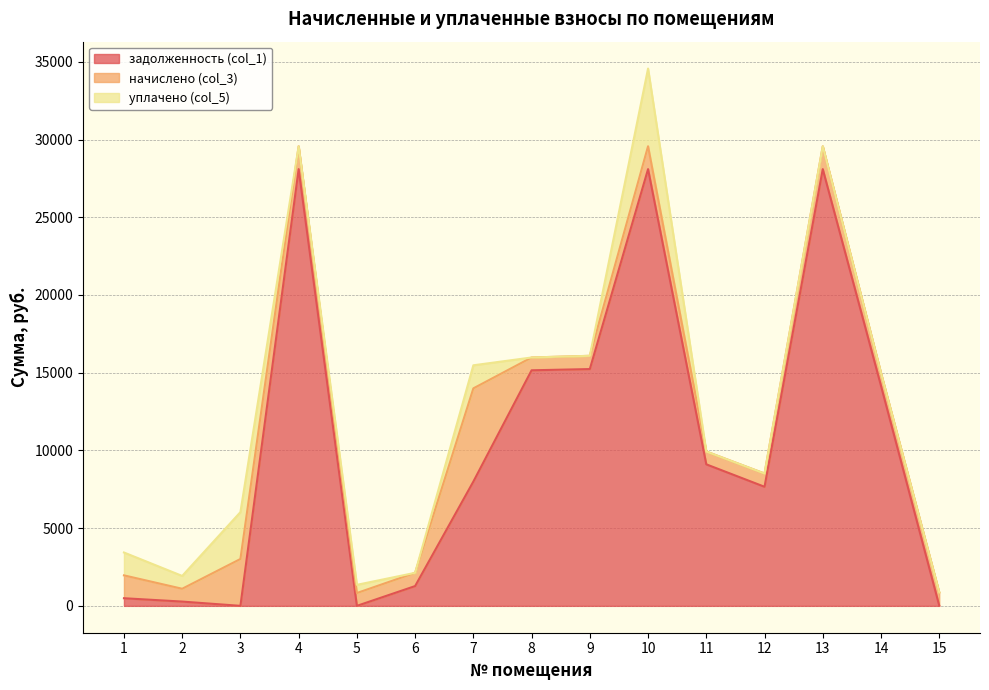

Rank the series by their maximum value, from lowest to highest.

уплачено (col_5), начислено (col_3), задолженность (col_1)